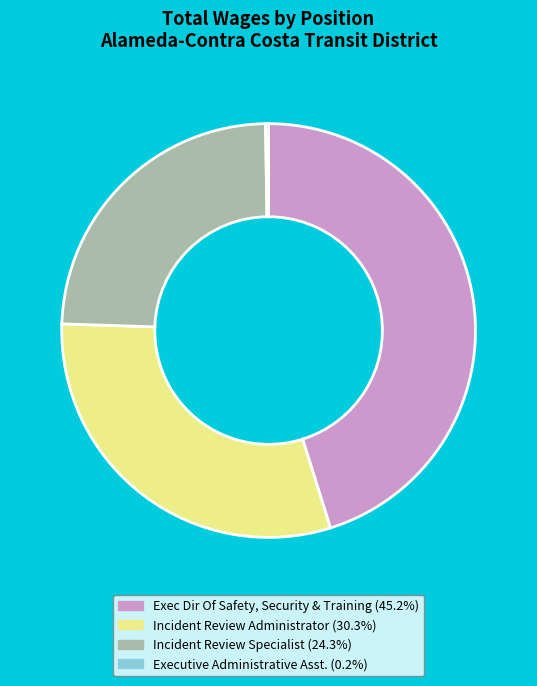

Does any single category account for the majority?

No